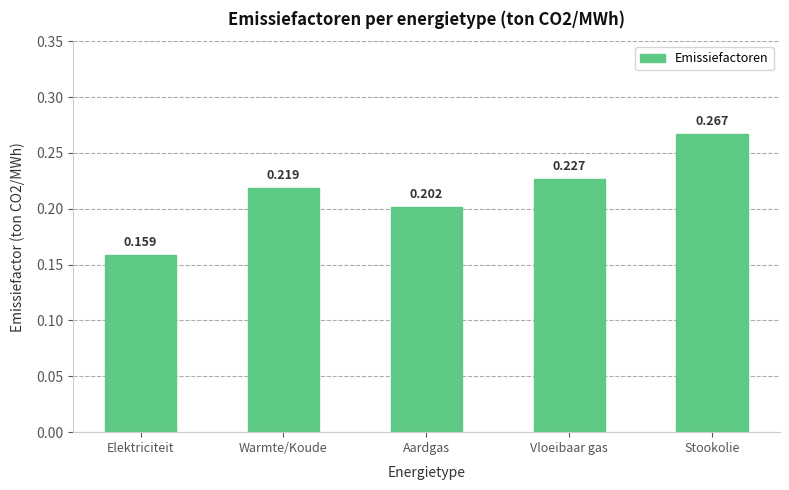

What is the difference between the maximum and minimum values?

0.1